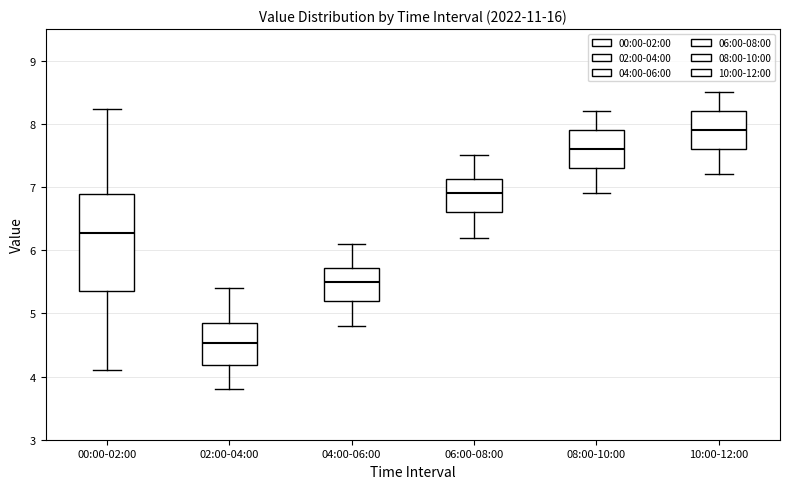

Where is the upper edge of the box for 10:00-12:00 on the y-axis? The values are not printed on the chart, so give them approximately, as read against the axis.

8.2